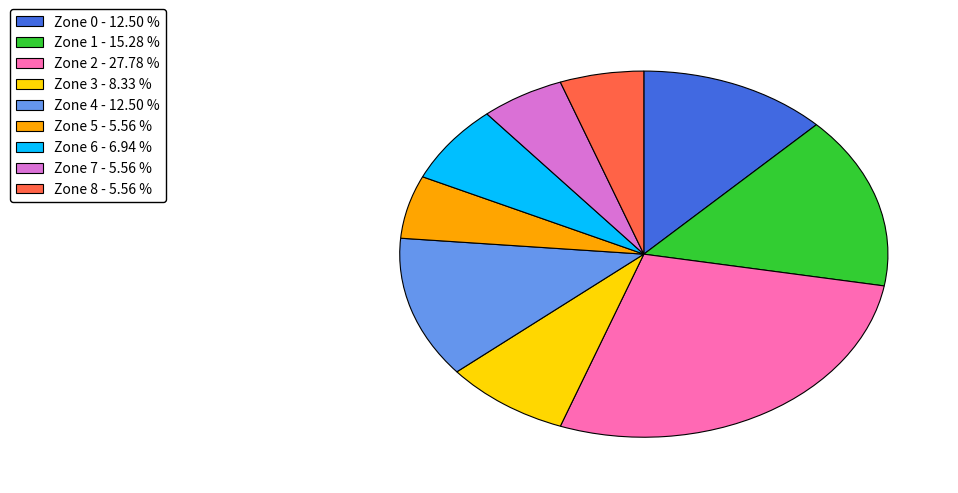

Combined, do Zone 6 and Zone 7 account for over 50%?

No